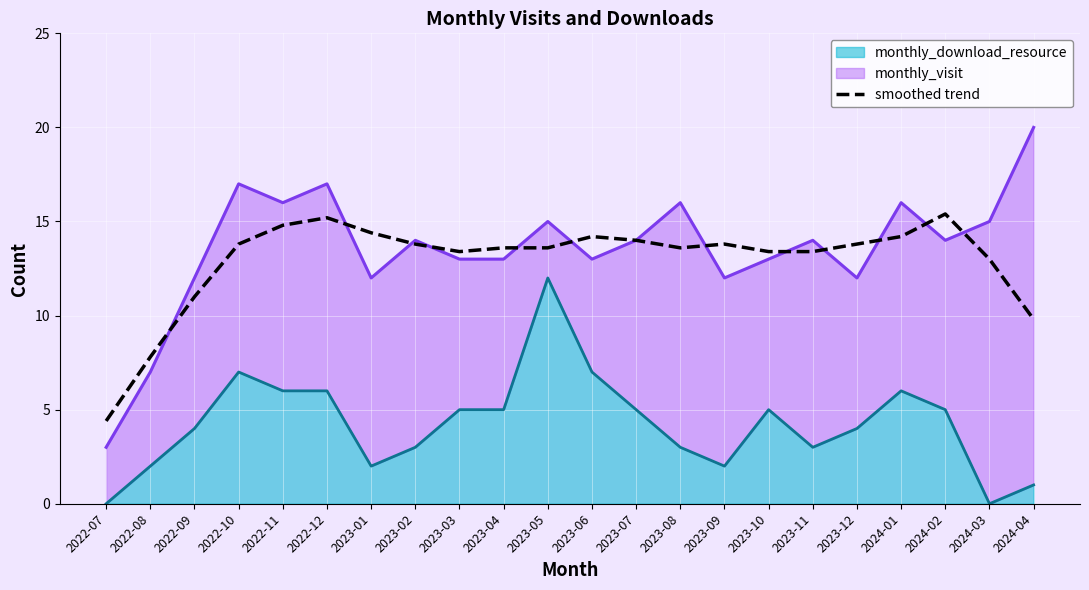

The chart shows a value of 13.4 at 2023-10. True or false?

True